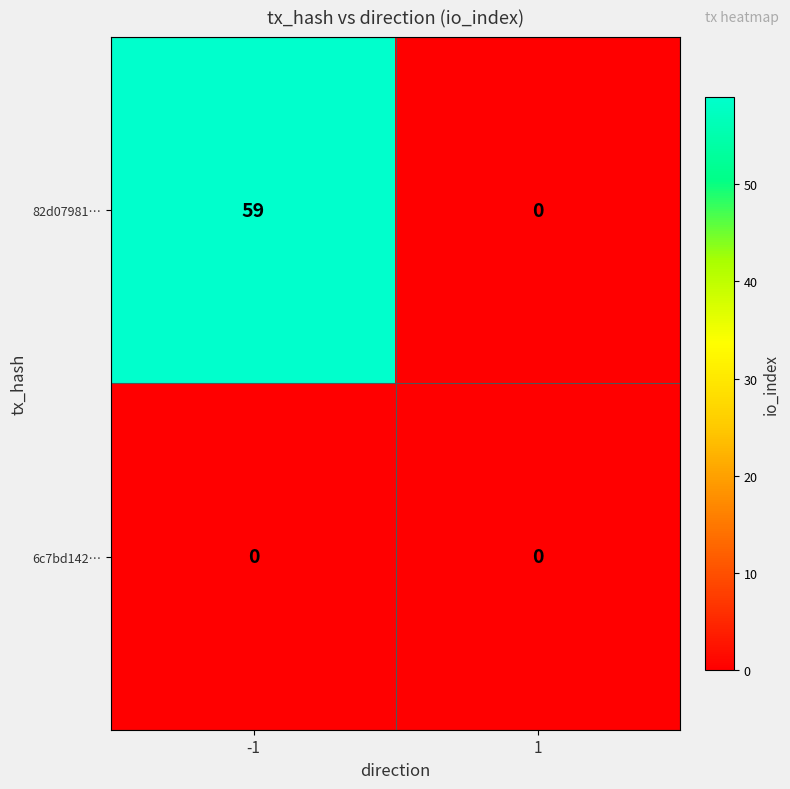

What is the average value of the 82d07981… series?

30